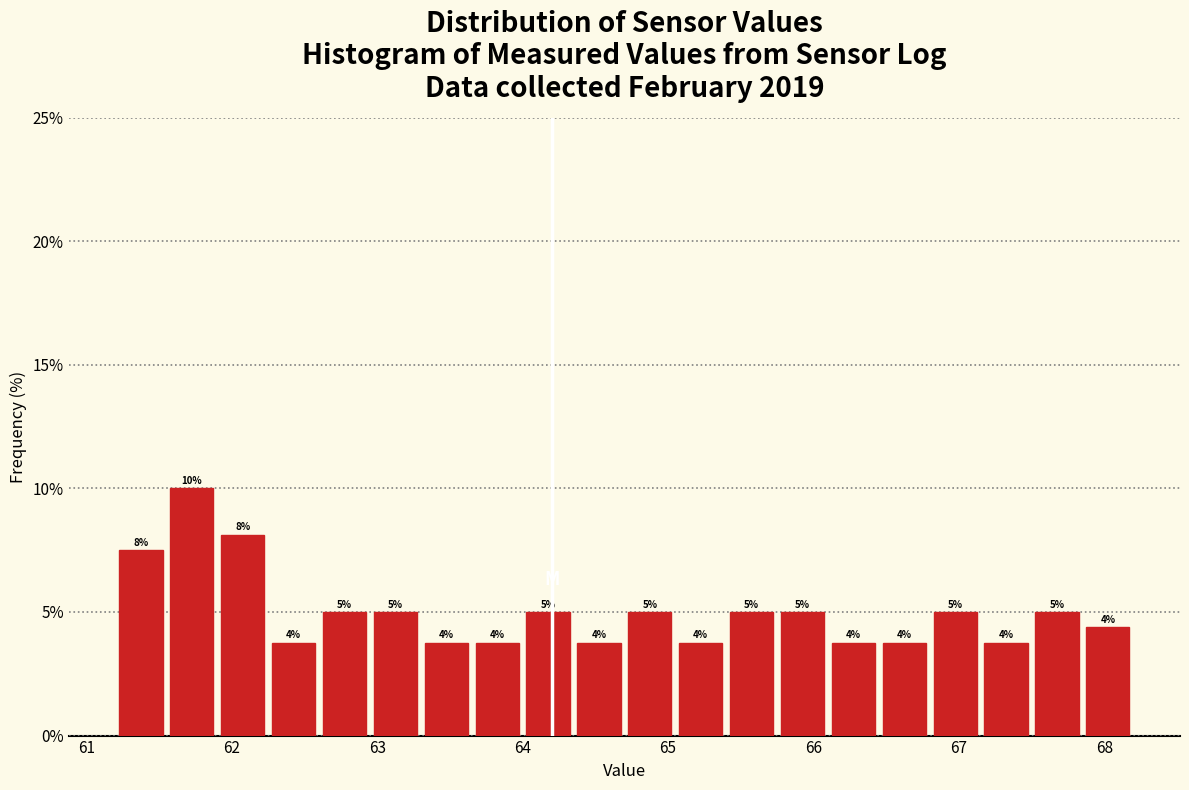

Around what value on the x-axis is the tallest bar? Give the approximate position of its centre, as read against the axis.

61.7